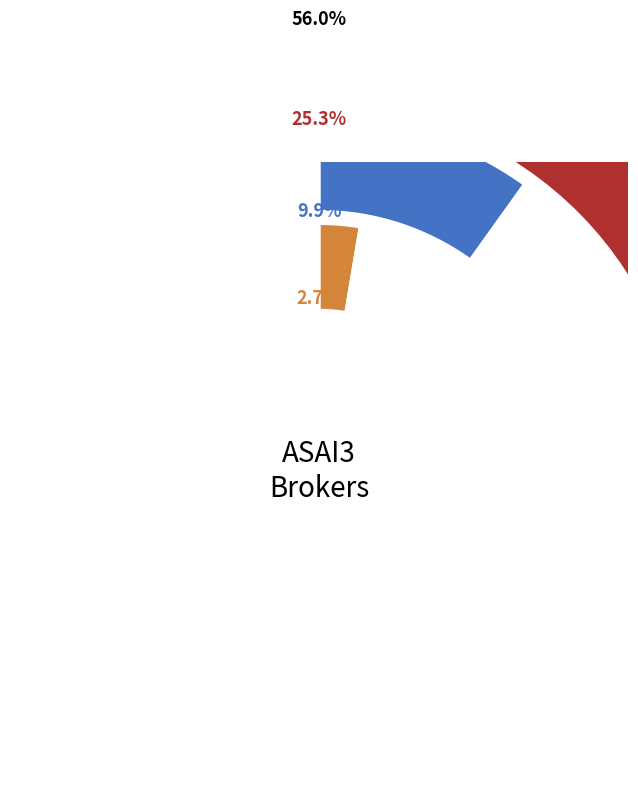

To the nearest percent, what is the difference between the largest and smallest slice percentages?

55%